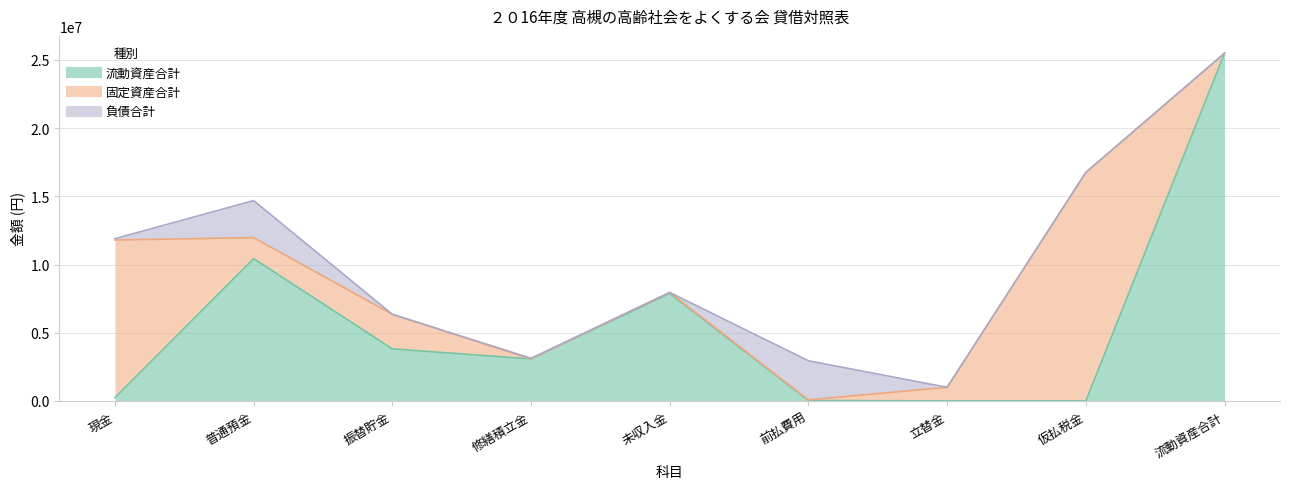

True or false: 流動資産合計 and 負債合計 intersect in this chart.

True